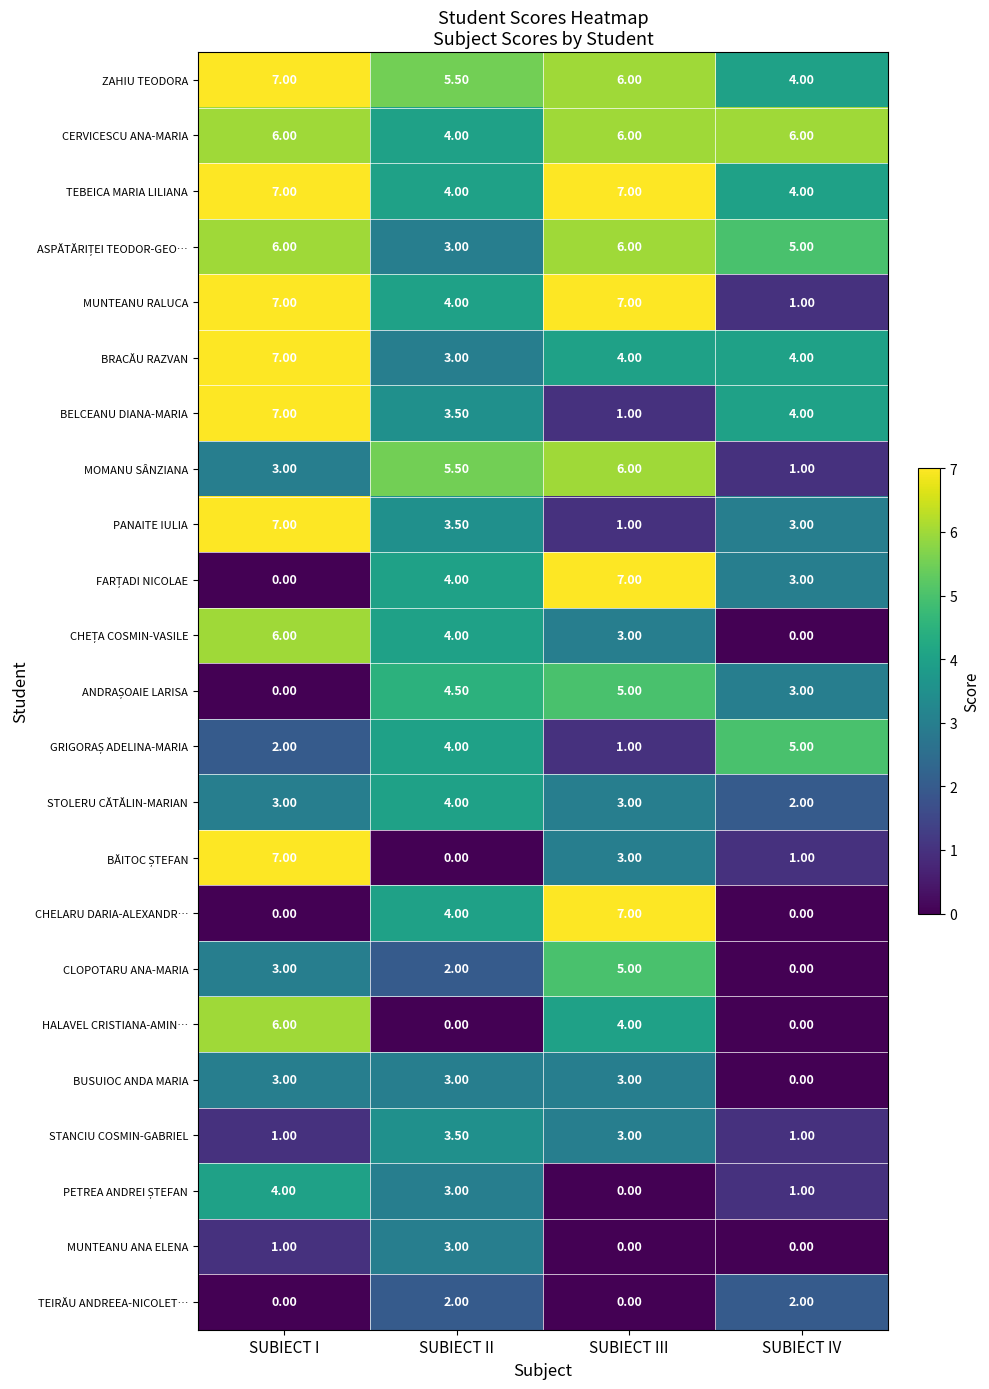

What is the difference between the highest and lowest values at SUBIECT IV?

6.0